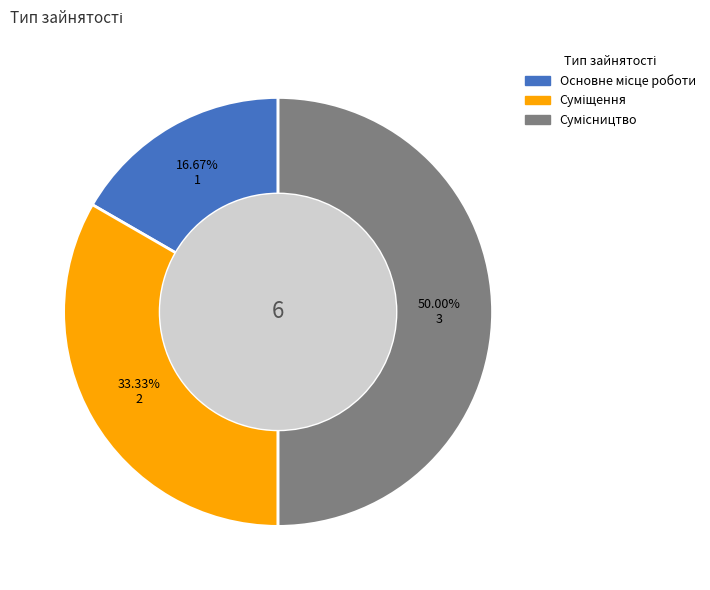

How many slices are in this pie chart?

3